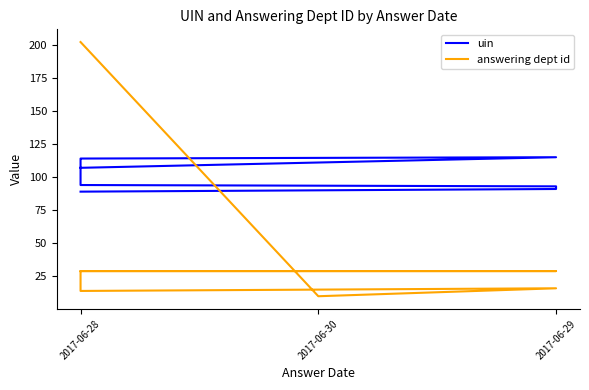

What is the difference between the maximum and minimum values in the answering dept id series?

192